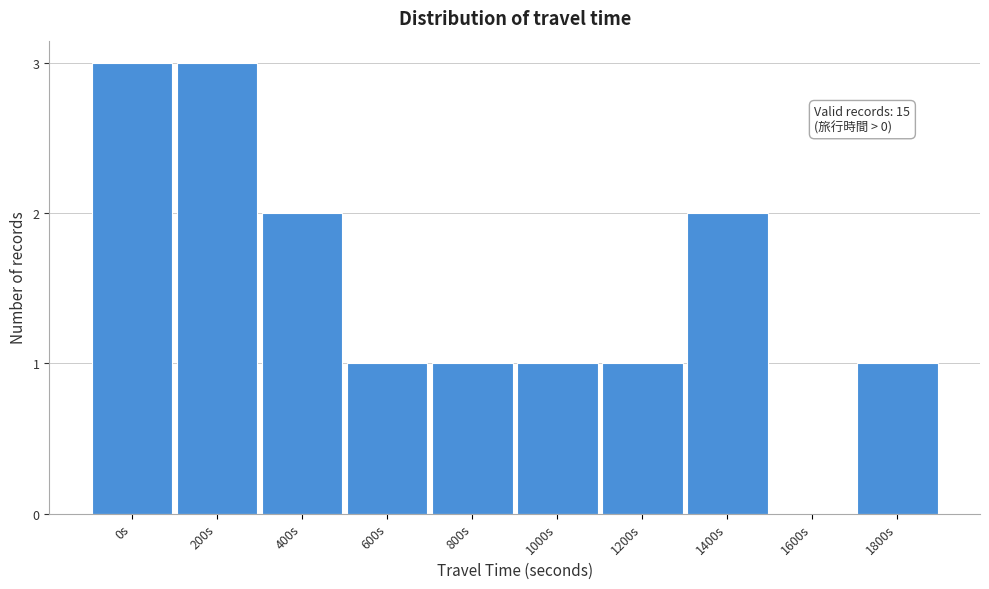

Reading left to right, what are all the values shown in this chart?

0s=3	200s=3	400s=2	600s=1	800s=1	1000s=1	1200s=1	1400s=2	1600s=0	1800s=1